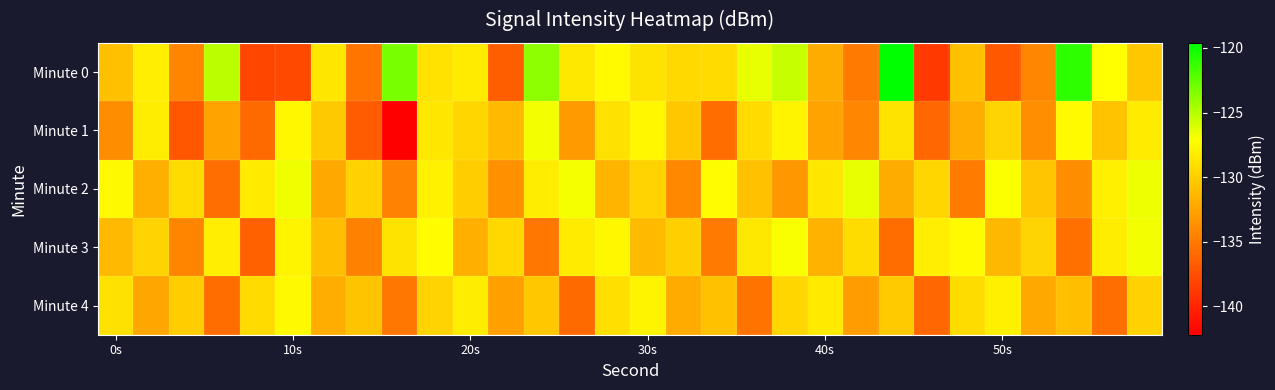

What is the maximum value shown in the chart?

-119.6